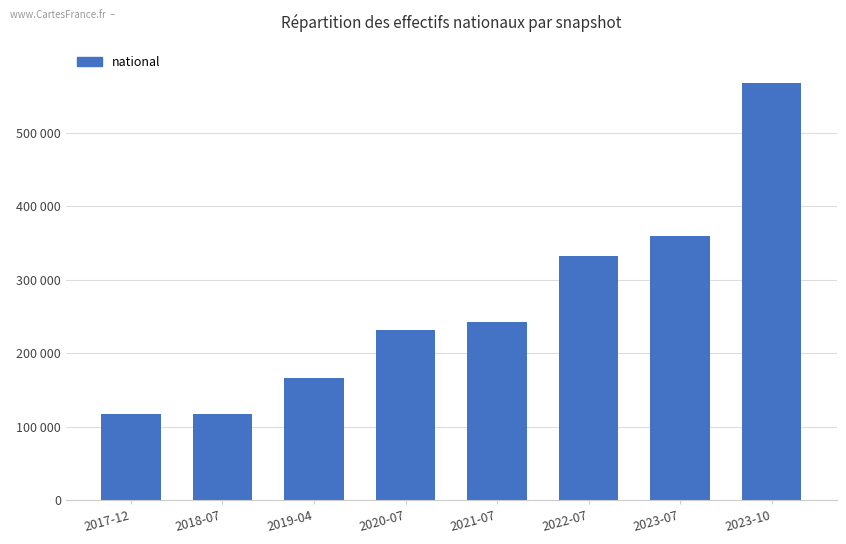

At which label does the data first exceed 242550?

2022-07